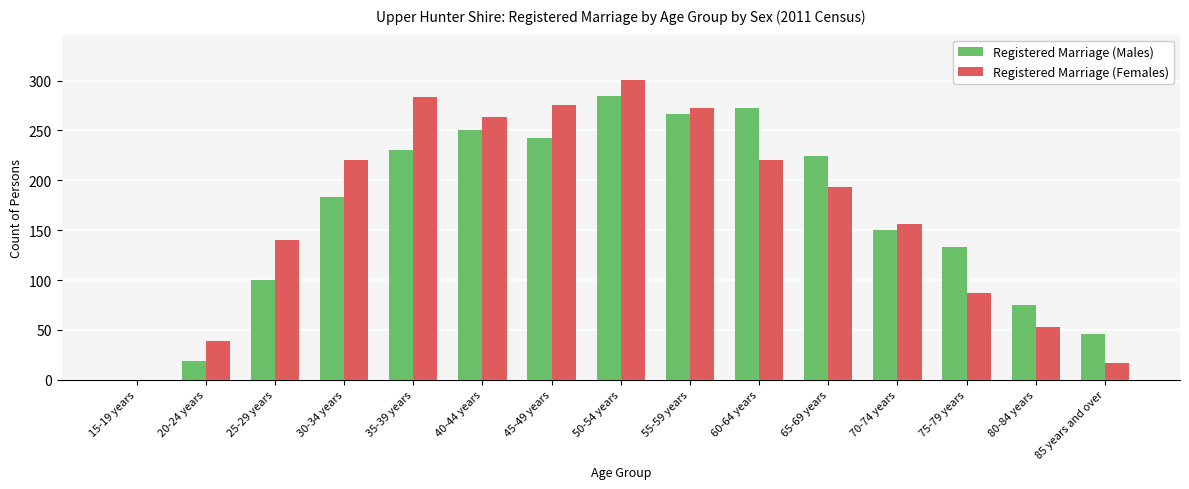

Count the number of data series in this chart.

2